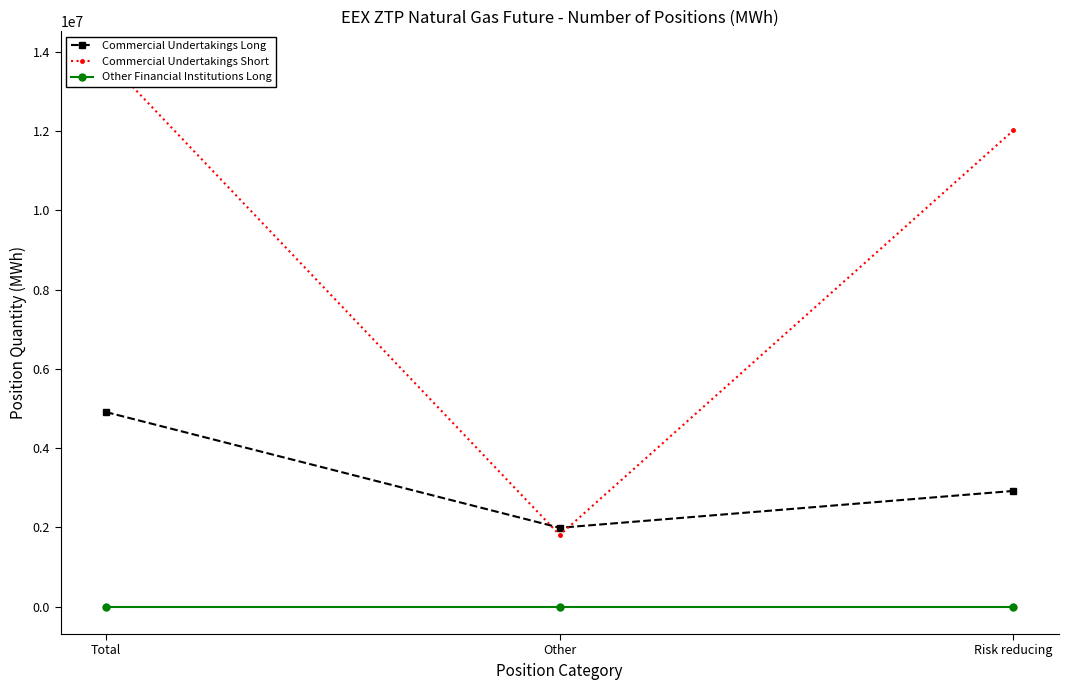

Reading right to left, transcribe all the data shown in this chart.

Commercial Undertakings Long: Risk reducing=2920320	Other=1990320	Total=4910640
Commercial Undertakings Short: Risk reducing=12021110	Other=1806360	Total=13827470
Other Financial Institutions Long: Risk reducing=0	Other=0	Total=0